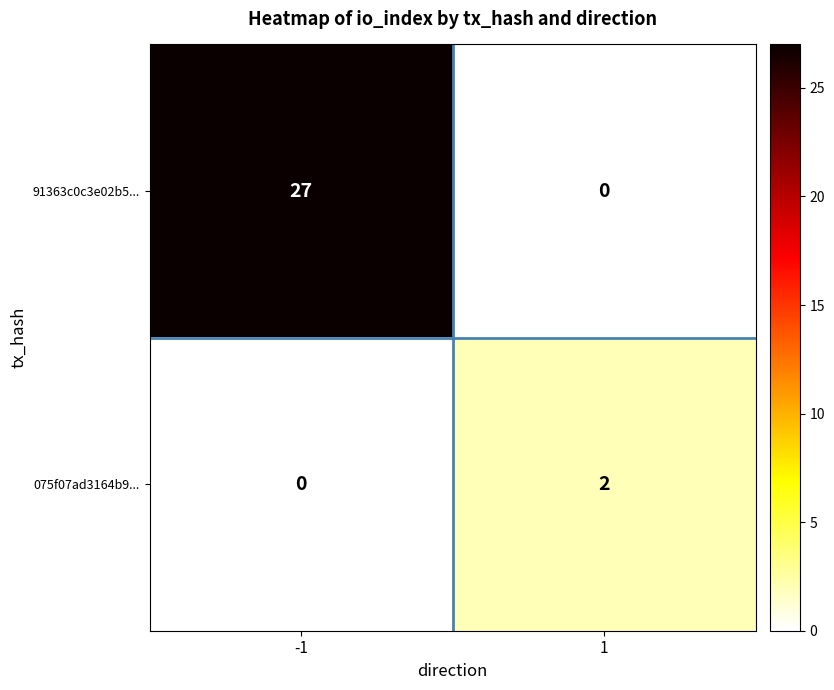

What is the sum of the 91363c0c3e02b5... values at -1 and 1?

27